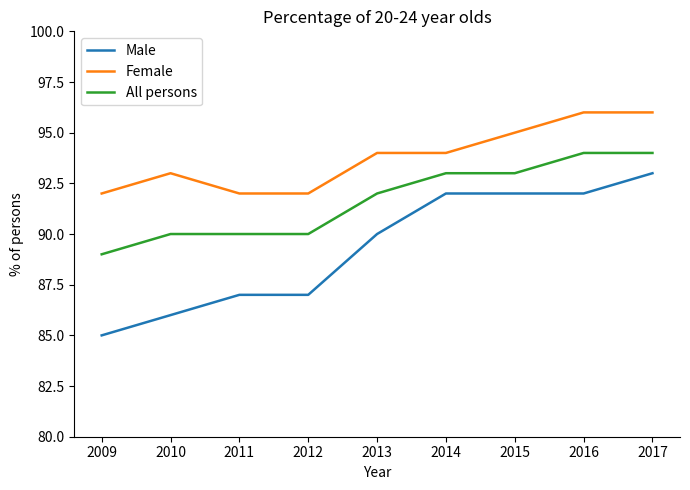

Between 2009 and 2013, which series saw the biggest shift?

Male